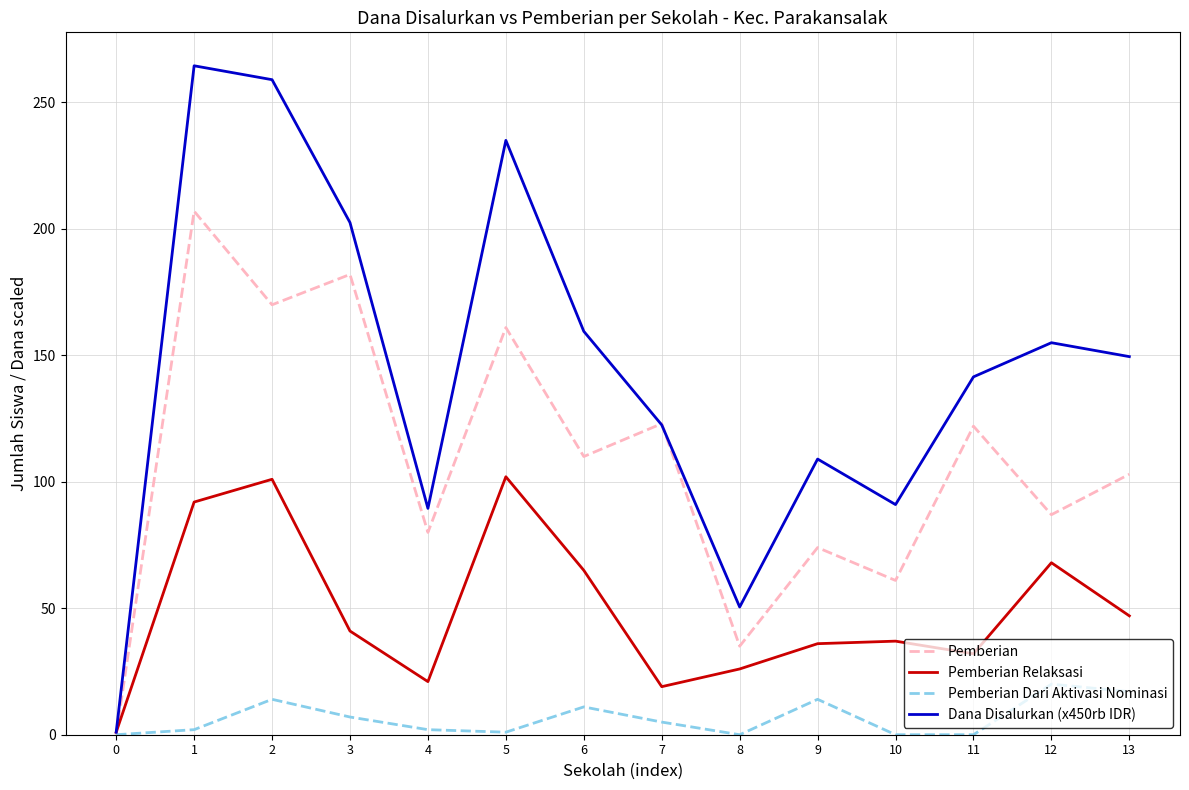

What is the spread (max minus min) of values at 4?

87.5